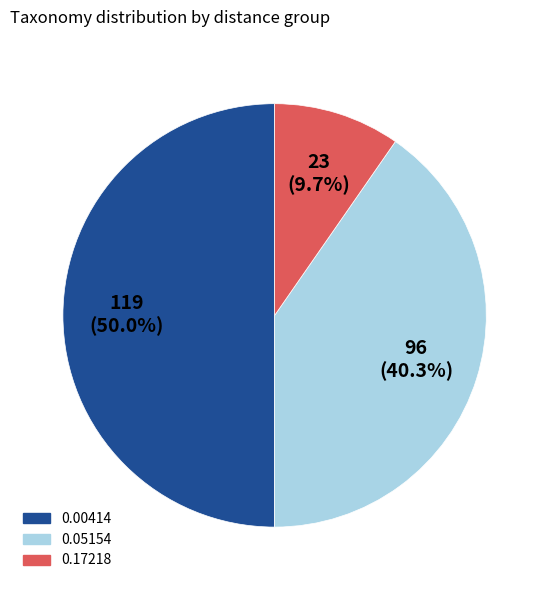

To the nearest percent, what is the difference between the 0.17218 and 0.00414 slice percentages?

40%